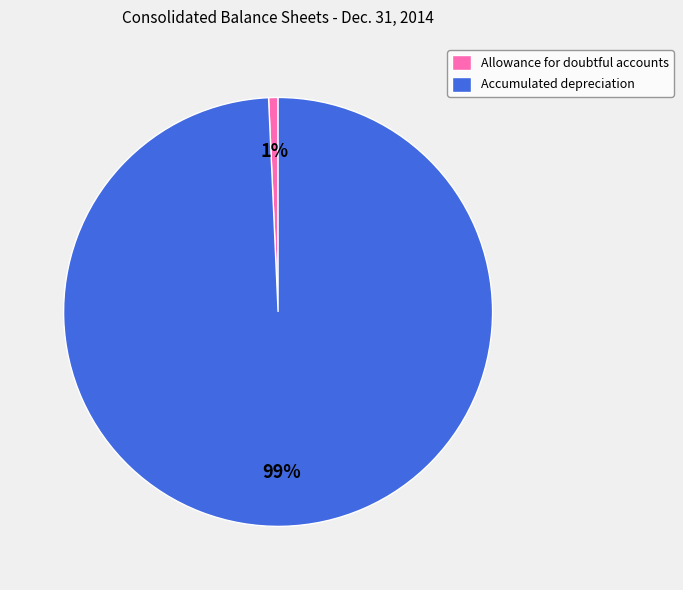

The Allowance for doubtful accounts slice represents 13% of the pie. True or false?

False